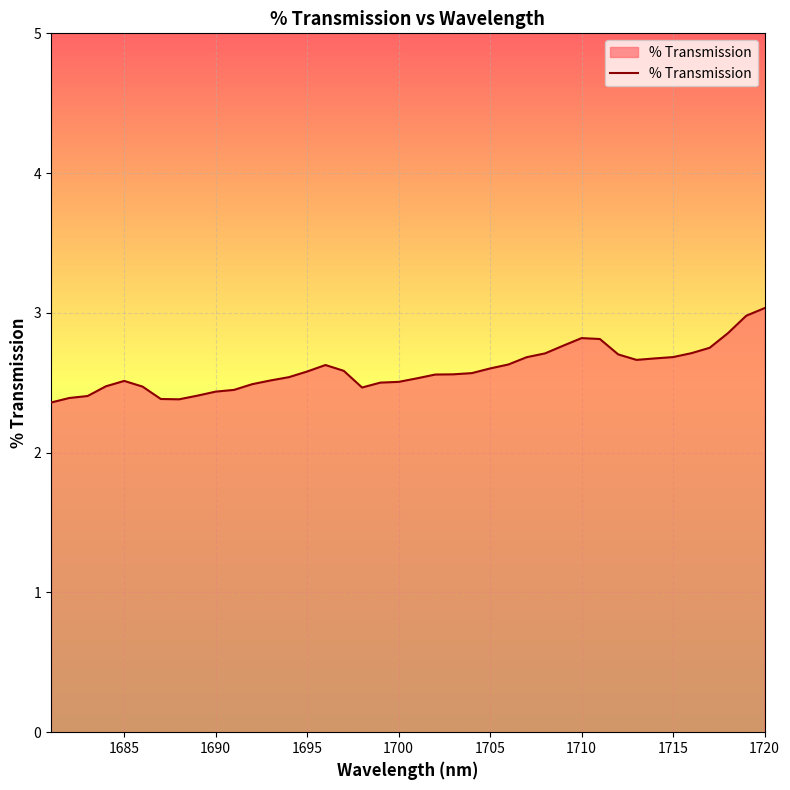

Count the number of categories in the chart.

40